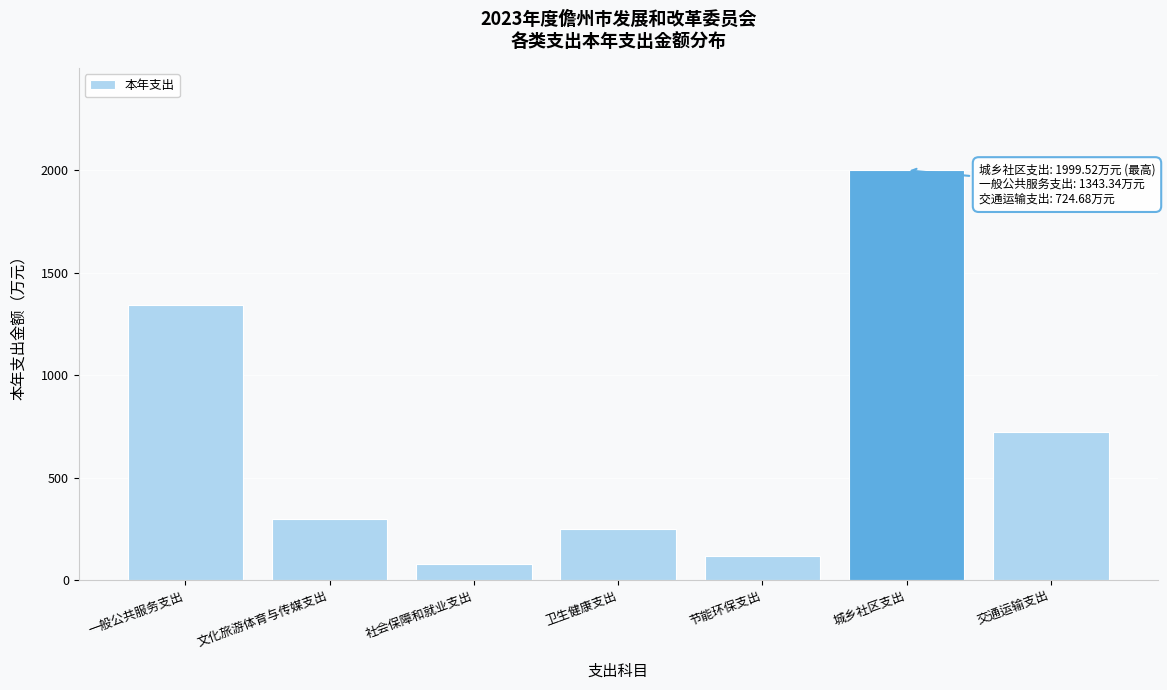

Reading right to left, list all the values displayed in this chart.

724.7	1999.5	117.1	251.8	81.1	300.0	1343.3